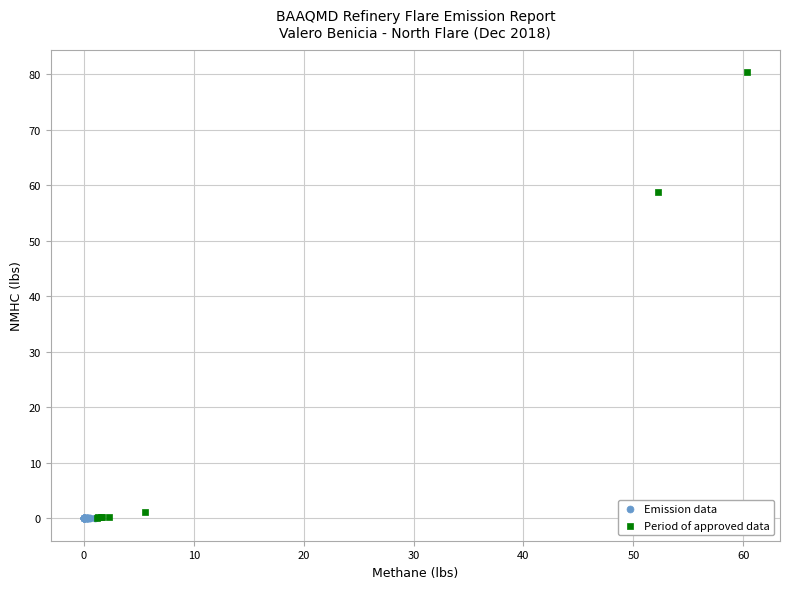

Which series contains the highest Y value?

Period of approved data